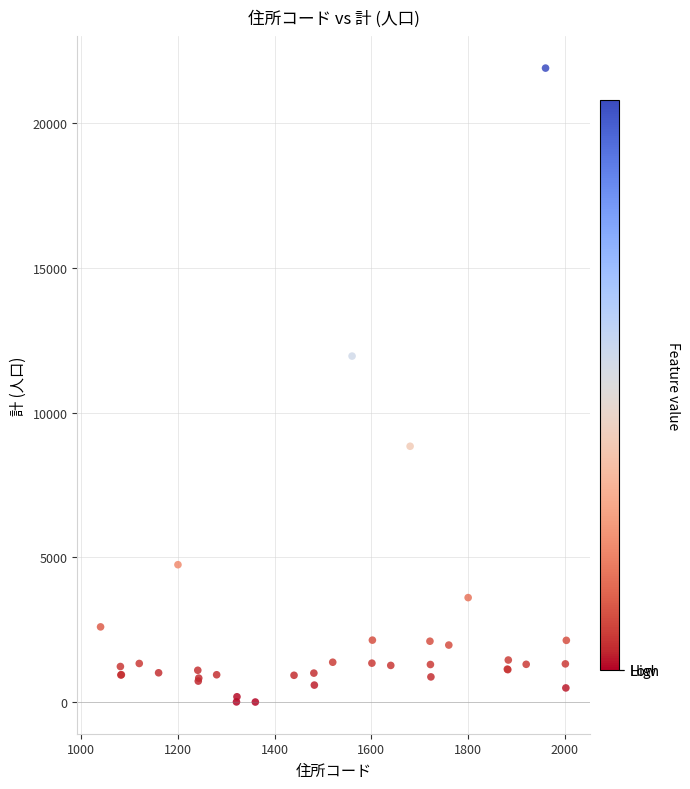

What Y value in the scatter plot is closest to 10957?

11958